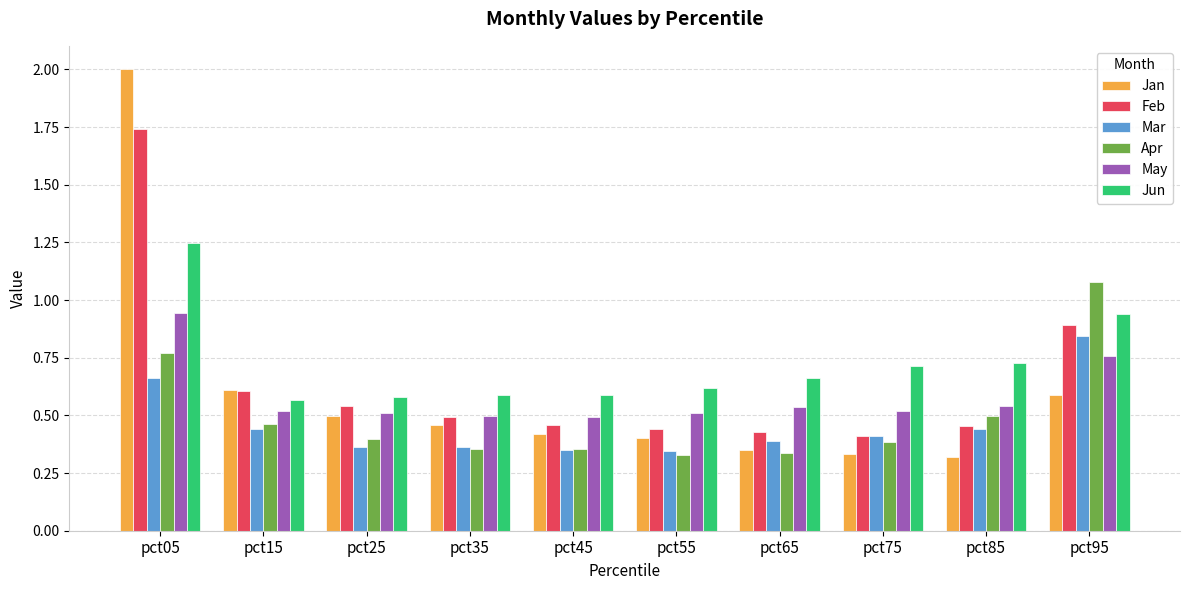

At which category does the chart reach its peak across all series?

pct05